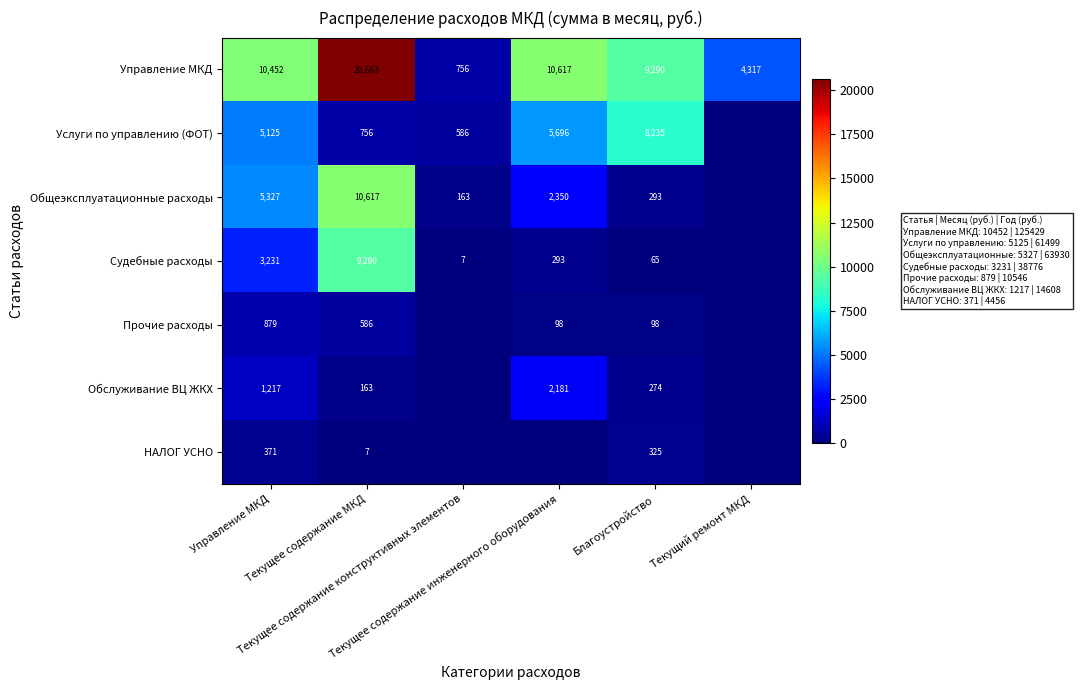

At how many categories does at least one series exceed 64?

6